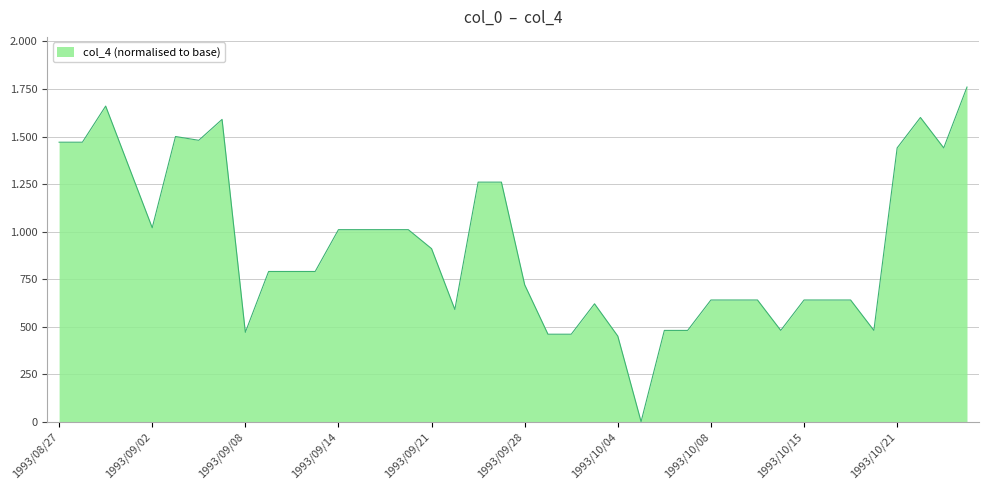

Rank the categories by value from highest to lowest.

1993/10/26, 1993/08/31, 1993/10/22, 1993/09/07, 1993/09/03, 1993/09/06, 1993/08/27, 1993/08/30, 1993/10/21, 1993/10/25, 1993/09/01, 1993/09/24, 1993/09/27, 1993/09/02, 1993/09/14, 1993/09/16, 1993/09/17, 1993/09/20, 1993/09/21, 1993/09/09, 1993/09/10, 1993/09/13, 1993/09/28, 1993/10/08, 1993/10/12, 1993/10/13, 1993/10/15, 1993/10/18, 1993/10/19, 1993/10/01, 1993/09/22, 1993/10/06, 1993/10/07, 1993/10/14, 1993/10/20, 1993/09/08, 1993/09/29, 1993/09/30, 1993/10/04, 1993/10/05